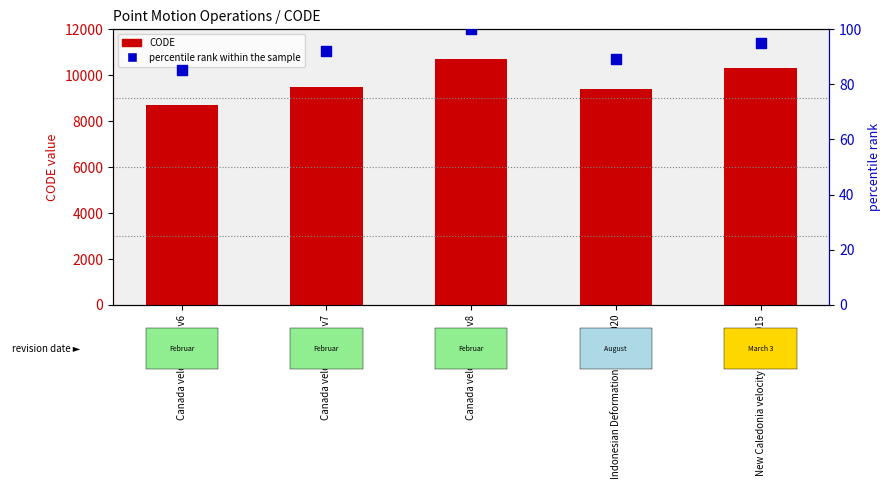

What are all the series names shown in the legend?

CODE, percentile rank within the sample